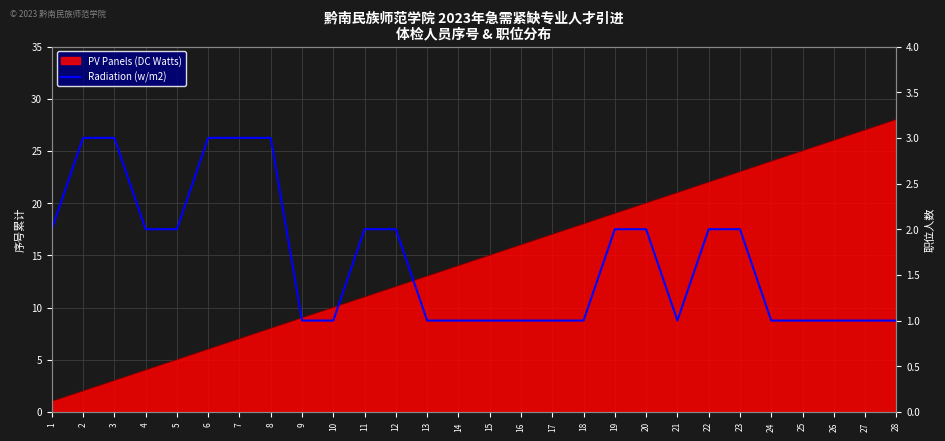

How many categories are shown in the chart?

28